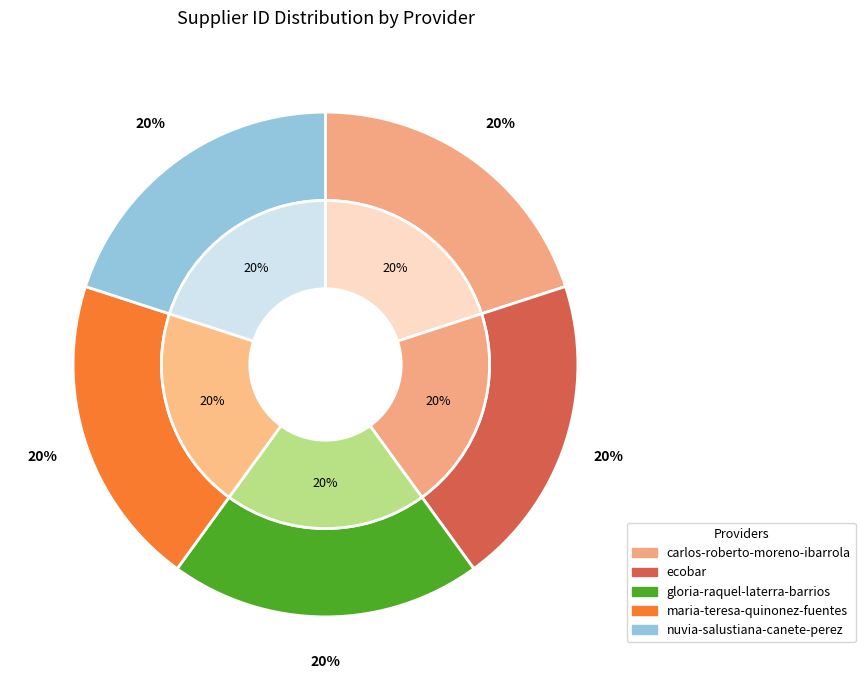

Which category has the biggest portion of the pie?

ecobar